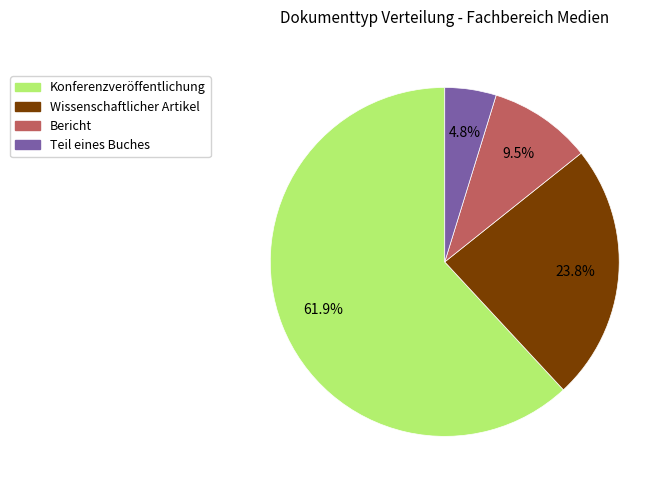

To the nearest percent, what portion does Konferenzveröffentlichung represent?

62%